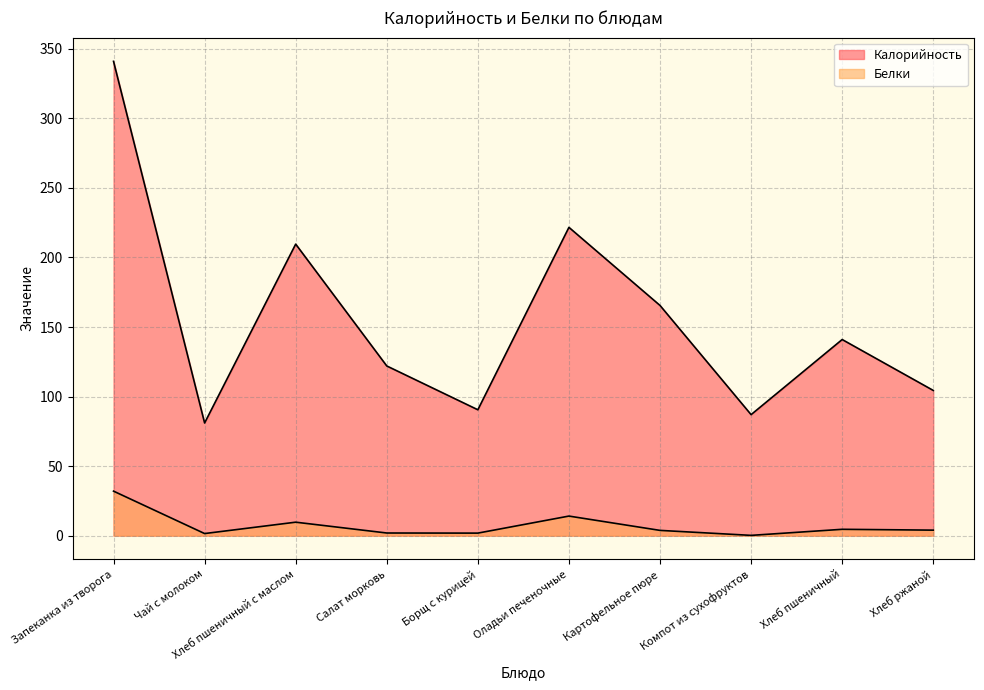

Where does the Белки series first go above 3?

Запеканка из творога